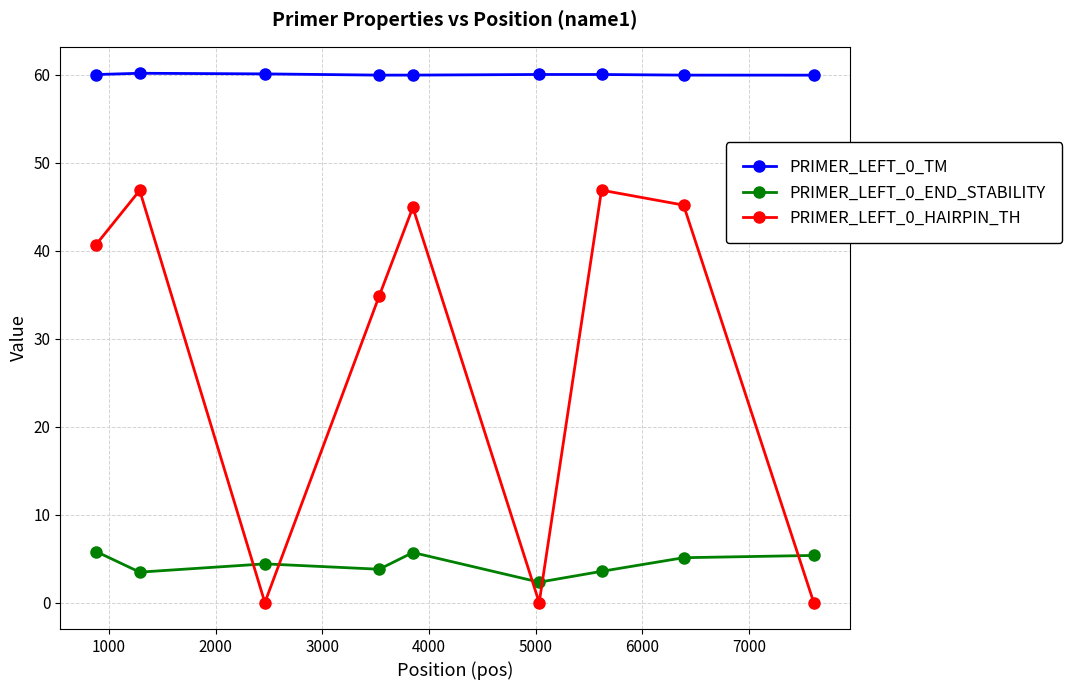

Does the chart display data point markers on the line(s)?

Yes